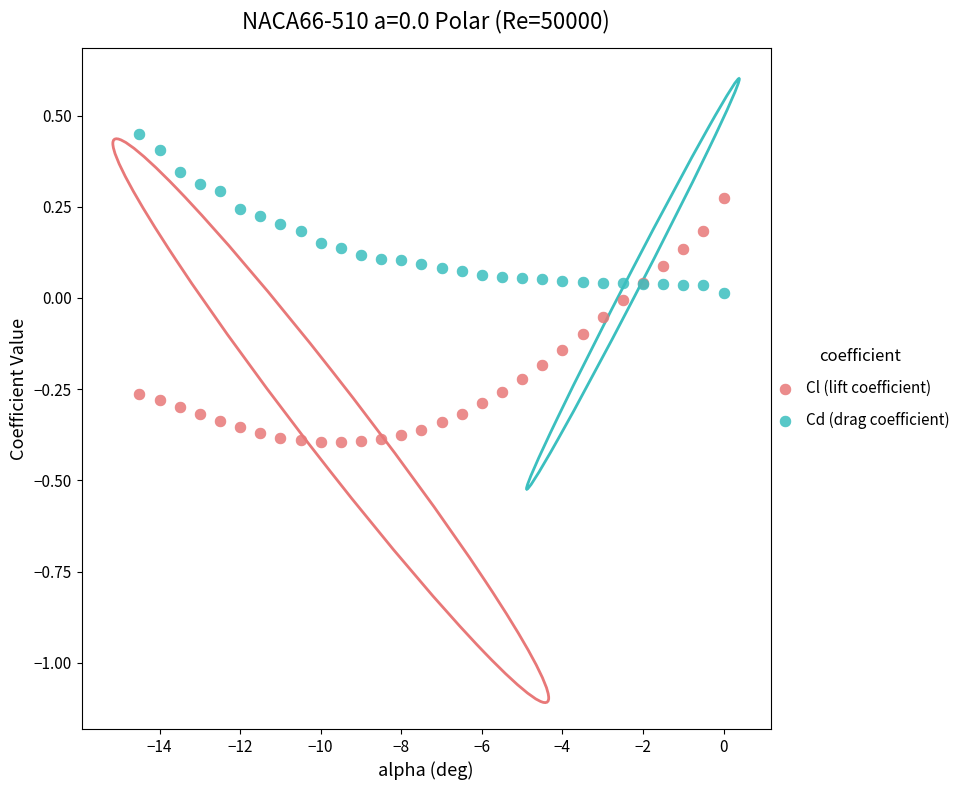

Which series reaches the minimum Y coordinate?

Cl (lift coefficient)